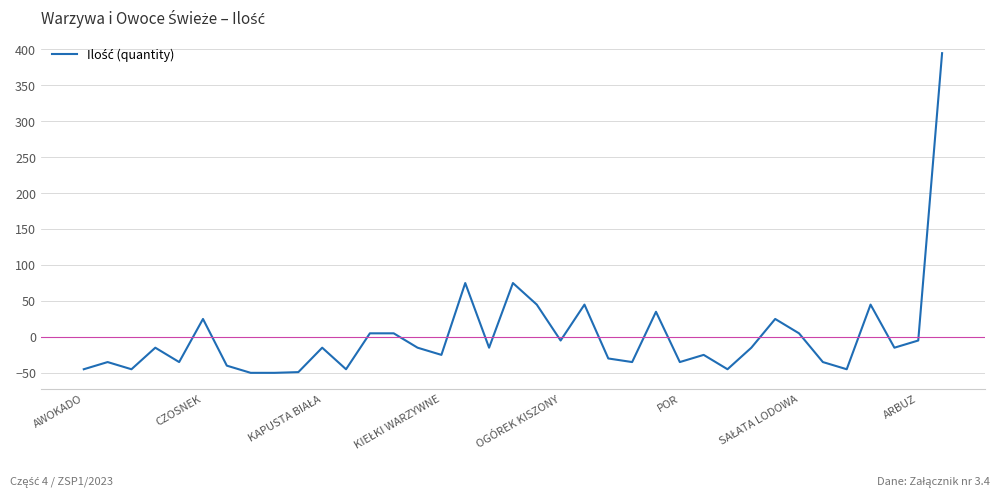

What is the maximum value shown in the chart?

394.7